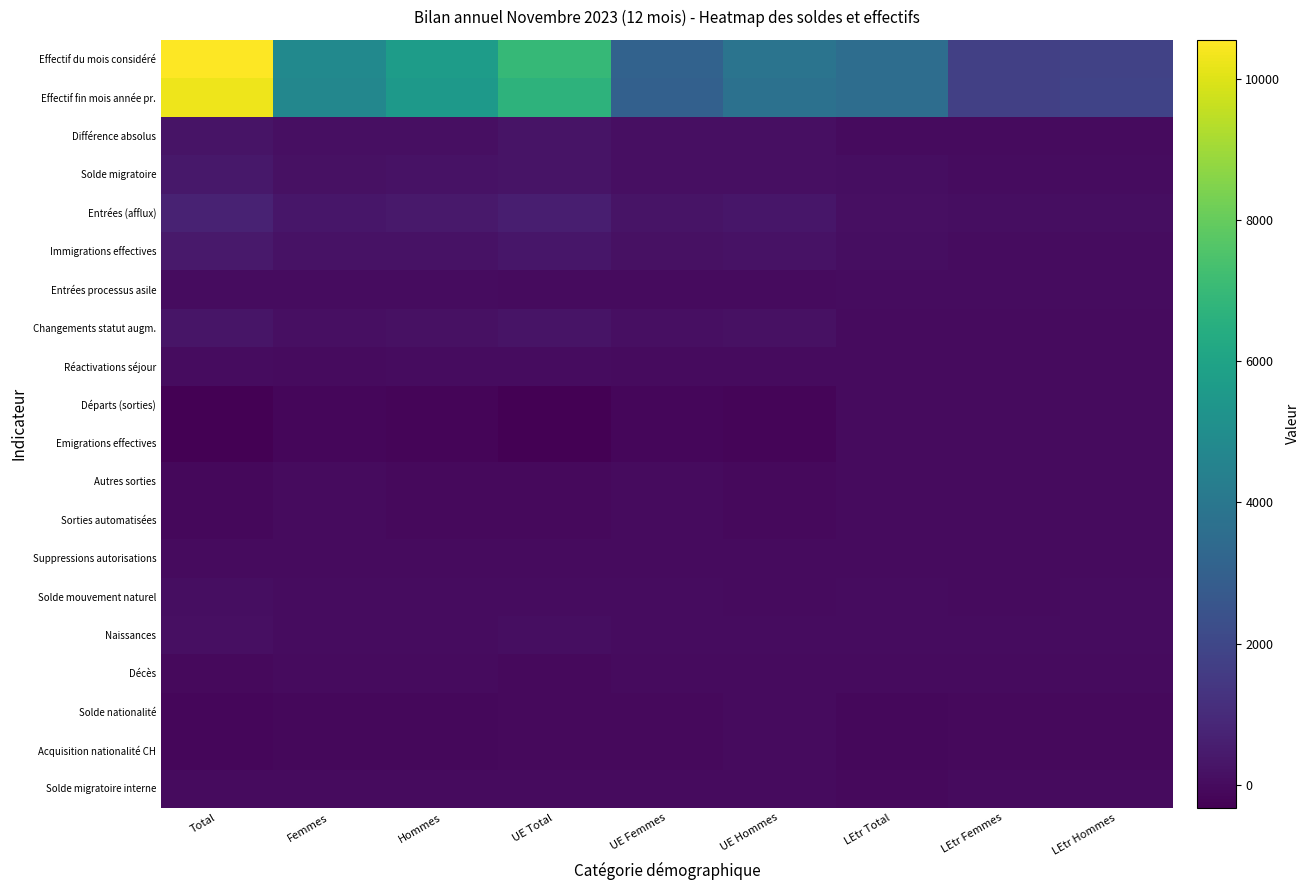

Reading left to right, transcribe all the data shown in this chart.

Effectif du mois considéré: Total=10555	Femmes=4852	Hommes=5703	UE Total=6974	UE Femmes=3111	UE Hommes=3863	LEtr Total=3581	LEtr Femmes=1741	LEtr Hommes=1840
Effectif fin mois année pr.: Total=10291	Femmes=4722	Hommes=5569	UE Total=6720	UE Femmes=2996	UE Hommes=3724	LEtr Total=3571	LEtr Femmes=1726	LEtr Hommes=1845
Différence absolus: Total=264	Femmes=130	Hommes=134	UE Total=254	UE Femmes=115	UE Hommes=139	LEtr Total=10	LEtr Femmes=15	LEtr Hommes=-5
Solde migratoire: Total=362	Femmes=176	Hommes=186	UE Total=266	UE Femmes=128	UE Hommes=138	LEtr Total=96	LEtr Femmes=48	LEtr Hommes=48
Entrées (afflux): Total=730	Femmes=321	Hommes=409	UE Total=605	UE Femmes=259	UE Hommes=346	LEtr Total=125	LEtr Femmes=62	LEtr Hommes=63
Immigrations effectives: Total=400	Femmes=188	Hommes=212	UE Total=335	UE Femmes=147	UE Hommes=188	LEtr Total=65	LEtr Femmes=41	LEtr Hommes=24
Entrées processus asile: Total=49	Femmes=16	Hommes=33	UE Total=1	UE Femmes=0	UE Hommes=1	LEtr Total=48	LEtr Femmes=16	LEtr Hommes=32
Changements statut augm.: Total=281	Femmes=117	Hommes=164	UE Total=269	UE Femmes=112	UE Hommes=157	LEtr Total=12	LEtr Femmes=5	LEtr Hommes=7
Réactivations séjour: Total=32	Femmes=14	Hommes=18	UE Total=18	UE Femmes=6	UE Hommes=12	LEtr Total=14	LEtr Femmes=8	LEtr Hommes=6
Départs (sorties): Total=-324	Femmes=-134	Hommes=-190	UE Total=-298	UE Femmes=-120	UE Hommes=-178	LEtr Total=-26	LEtr Femmes=-14	LEtr Hommes=-12
Emigrations effectives: Total=-324	Femmes=-134	Hommes=-190	UE Total=-298	UE Femmes=-120	UE Hommes=-178	LEtr Total=-26	LEtr Femmes=-14	LEtr Hommes=-12
Autres sorties: Total=-76	Femmes=-25	Hommes=-51	UE Total=-59	UE Femmes=-17	UE Hommes=-42	LEtr Total=-17	LEtr Femmes=-8	LEtr Hommes=-9
Sorties automatisées: Total=-70	Femmes=-24	Hommes=-46	UE Total=-55	UE Femmes=-17	UE Hommes=-38	LEtr Total=-15	LEtr Femmes=-7	LEtr Hommes=-8
Suppressions autorisations: Total=-6	Femmes=-1	Hommes=-5	UE Total=-4	UE Femmes=0	UE Hommes=-4	LEtr Total=-2	LEtr Femmes=-1	LEtr Hommes=-1
Solde mouvement naturel: Total=62	Femmes=34	Hommes=28	UE Total=29	UE Femmes=19	UE Hommes=10	LEtr Total=33	LEtr Femmes=15	LEtr Hommes=18
Naissances: Total=106	Femmes=52	Hommes=54	UE Total=62	UE Femmes=32	UE Hommes=30	LEtr Total=44	LEtr Femmes=20	LEtr Hommes=24
Décès: Total=-44	Femmes=-18	Hommes=-26	UE Total=-33	UE Femmes=-13	UE Hommes=-20	LEtr Total=-11	LEtr Femmes=-5	LEtr Hommes=-6
Solde nationalité: Total=-145	Femmes=-75	Hommes=-70	UE Total=-59	UE Femmes=-34	UE Hommes=-25	LEtr Total=-86	LEtr Femmes=-41	LEtr Hommes=-45
Acquisition nationalité CH: Total=-145	Femmes=-75	Hommes=-70	UE Total=-59	UE Femmes=-34	UE Hommes=-25	LEtr Total=-86	LEtr Femmes=-41	LEtr Hommes=-45
Solde migratoire interne: Total=-16	Femmes=-7	Hommes=-9	UE Total=14	UE Femmes=1	UE Hommes=13	LEtr Total=-30	LEtr Femmes=-8	LEtr Hommes=-22